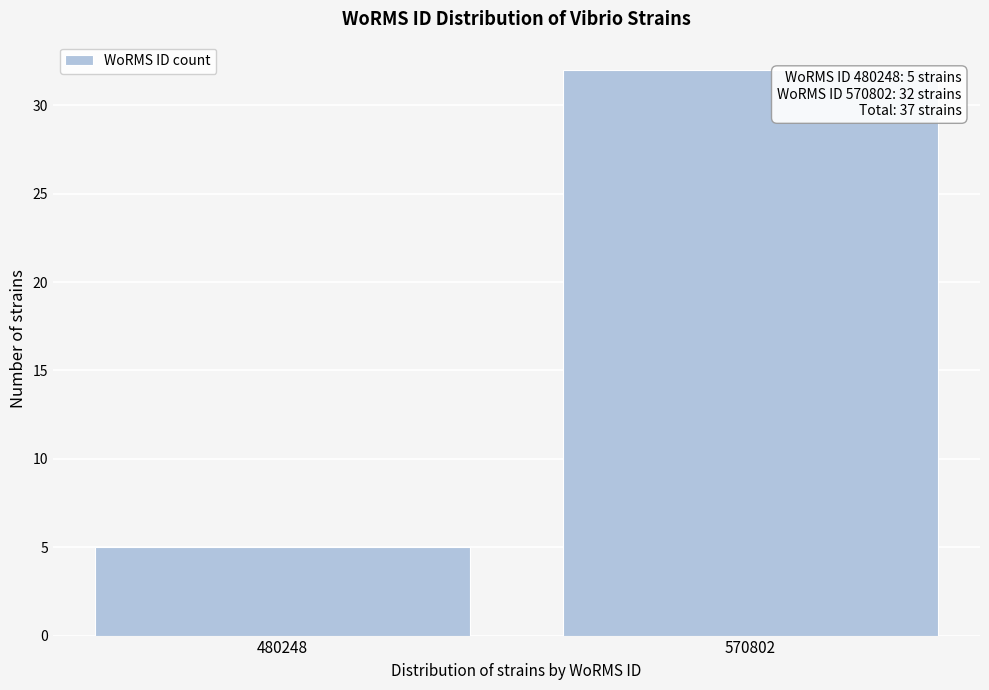

Reading right to left, what are all the values shown in this chart?

570802=32	480248=5